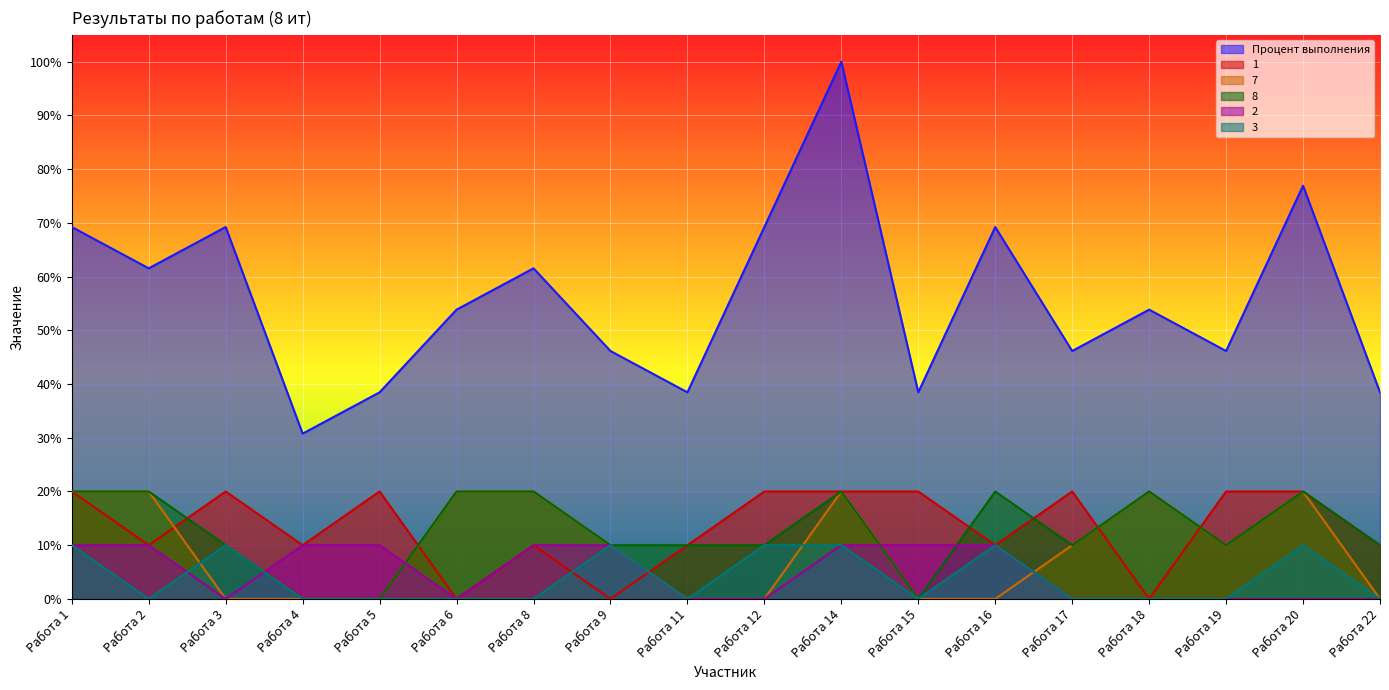

Rank the categories by 1 value from highest to lowest.

Работа 1, Работа 3, Работа 5, Работа 12, Работа 14, Работа 15, Работа 17, Работа 19, Работа 20, Работа 2, Работа 4, Работа 8, Работа 11, Работа 16, Работа 22, Работа 6, Работа 9, Работа 18